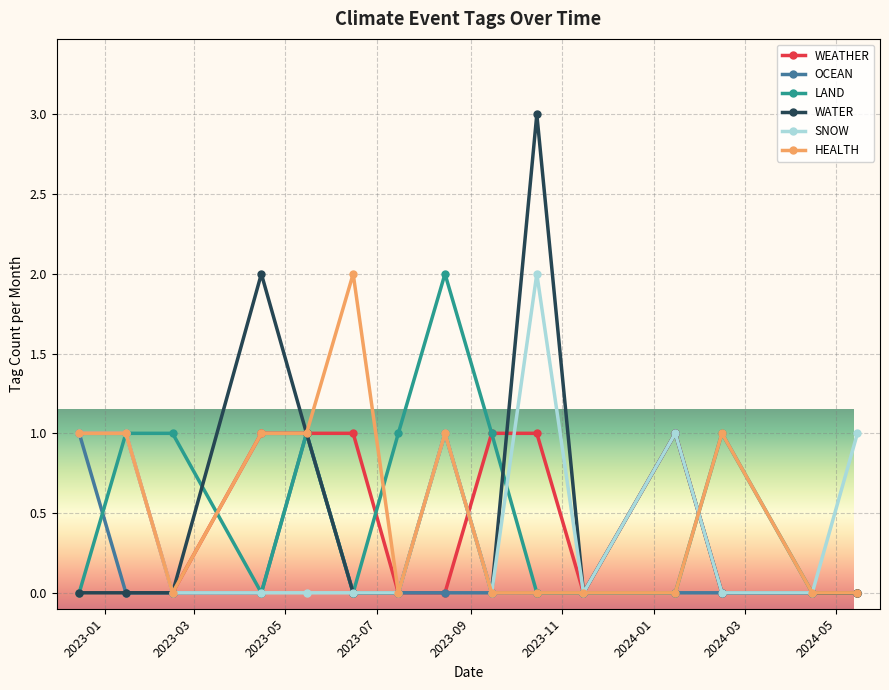

True or false: LAND has more than 2 points higher than both neighbors.

True